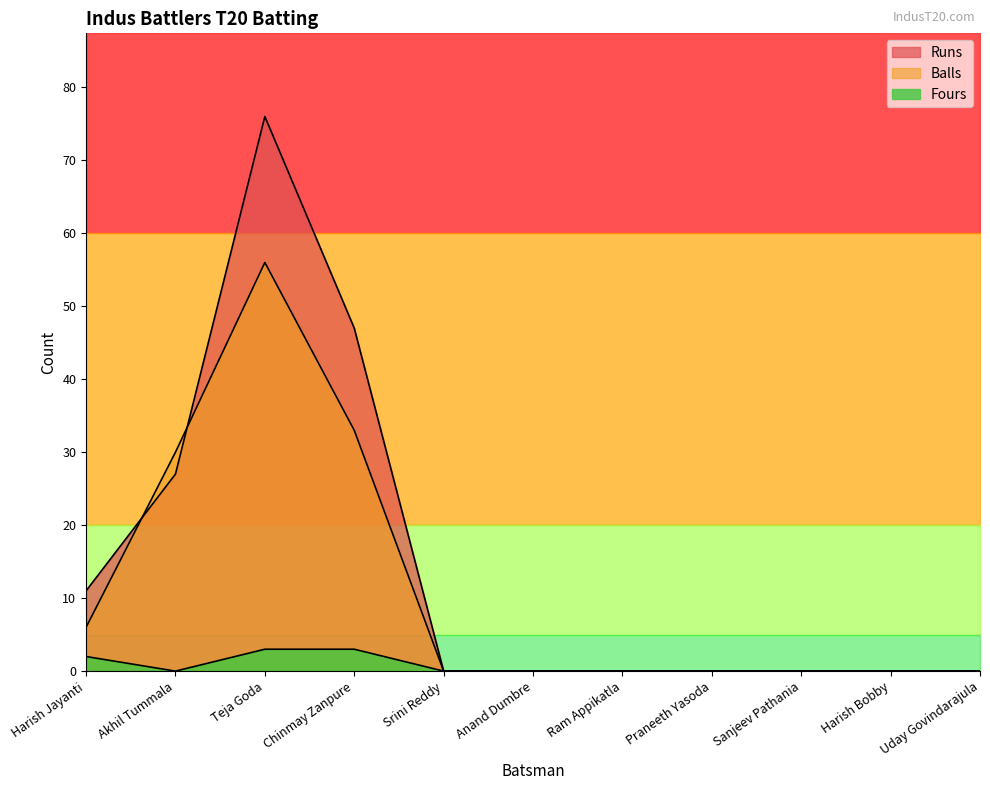

What is the label of the 9th point from the right?

Teja Goda